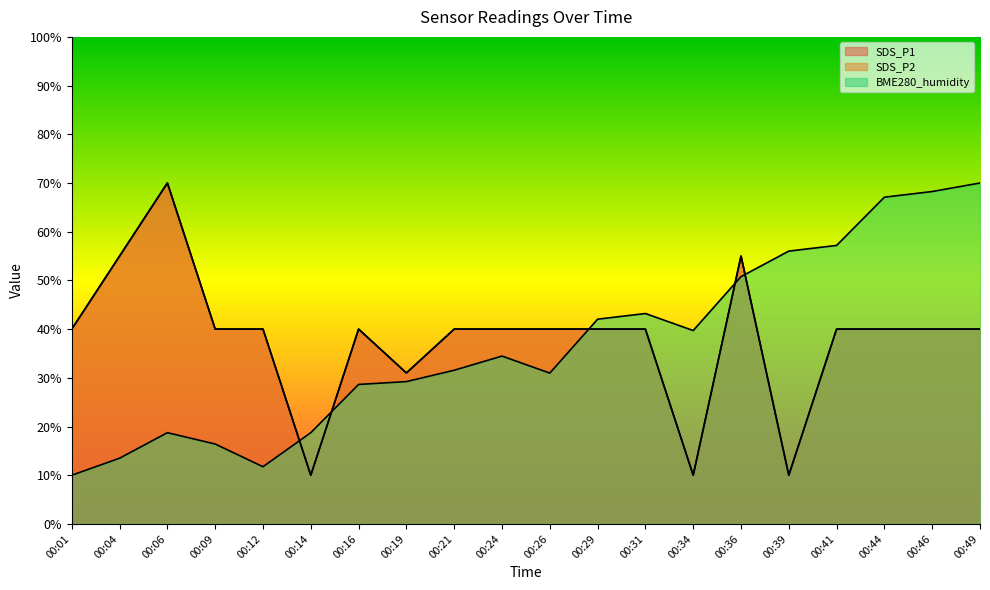

Is it true that SDS_P2 equals 62.0 at 00:46?

False